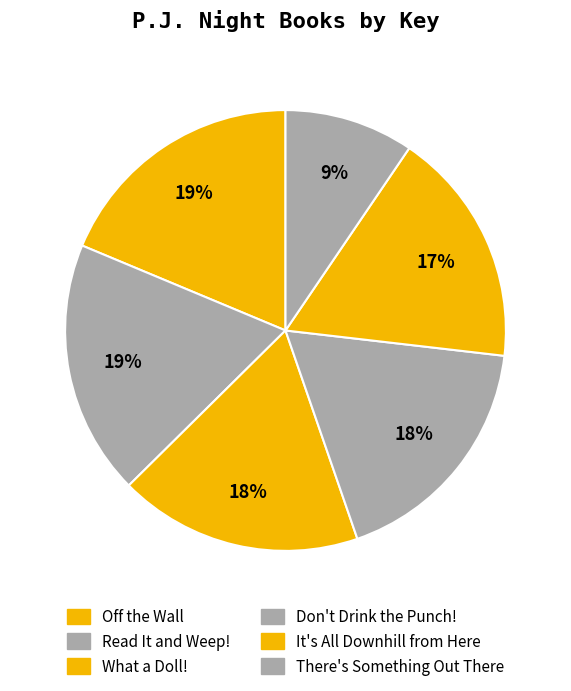

To the nearest percent, what portion does What a Doll! represent?

18%